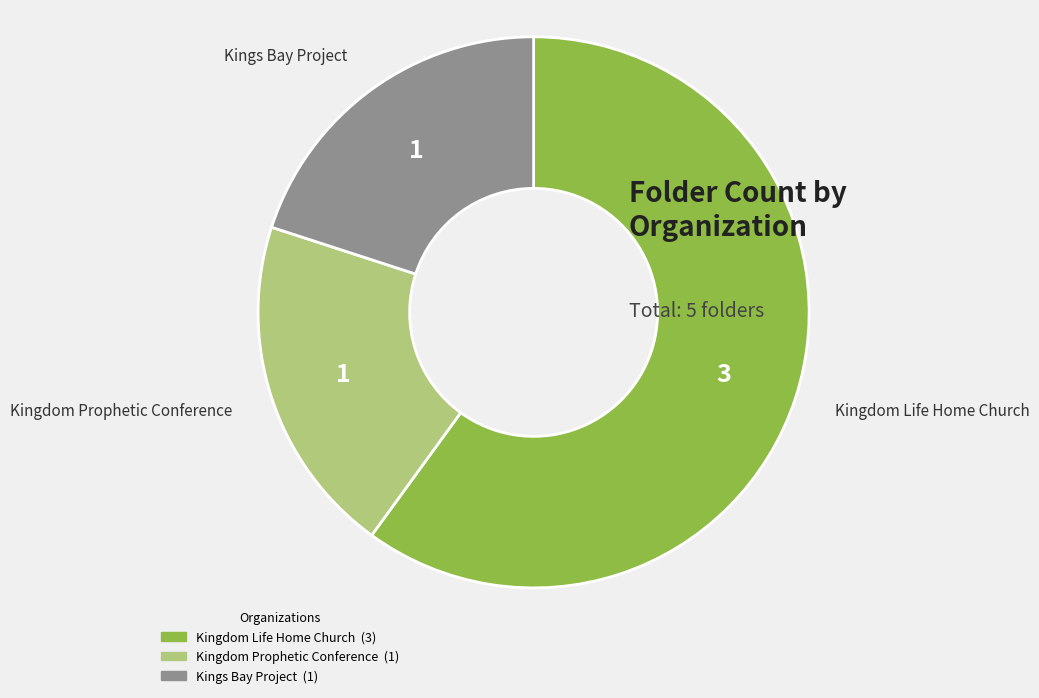

What is the ratio of the value at Kingdom Prophetic Conference to the value at Kings Bay Project?

1.0